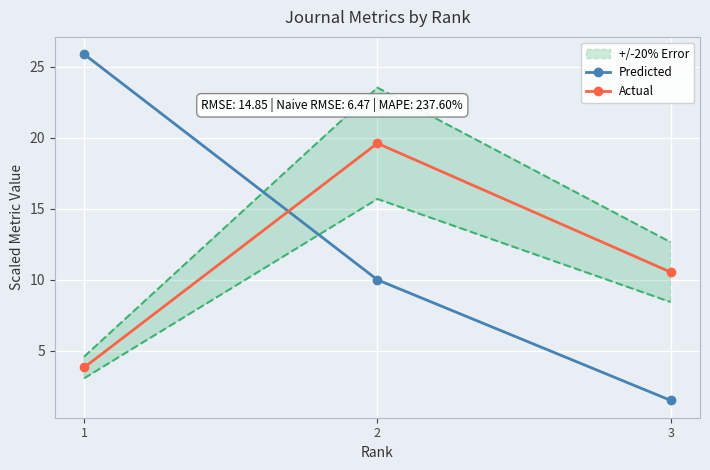

How many categories are shown in the chart?

3